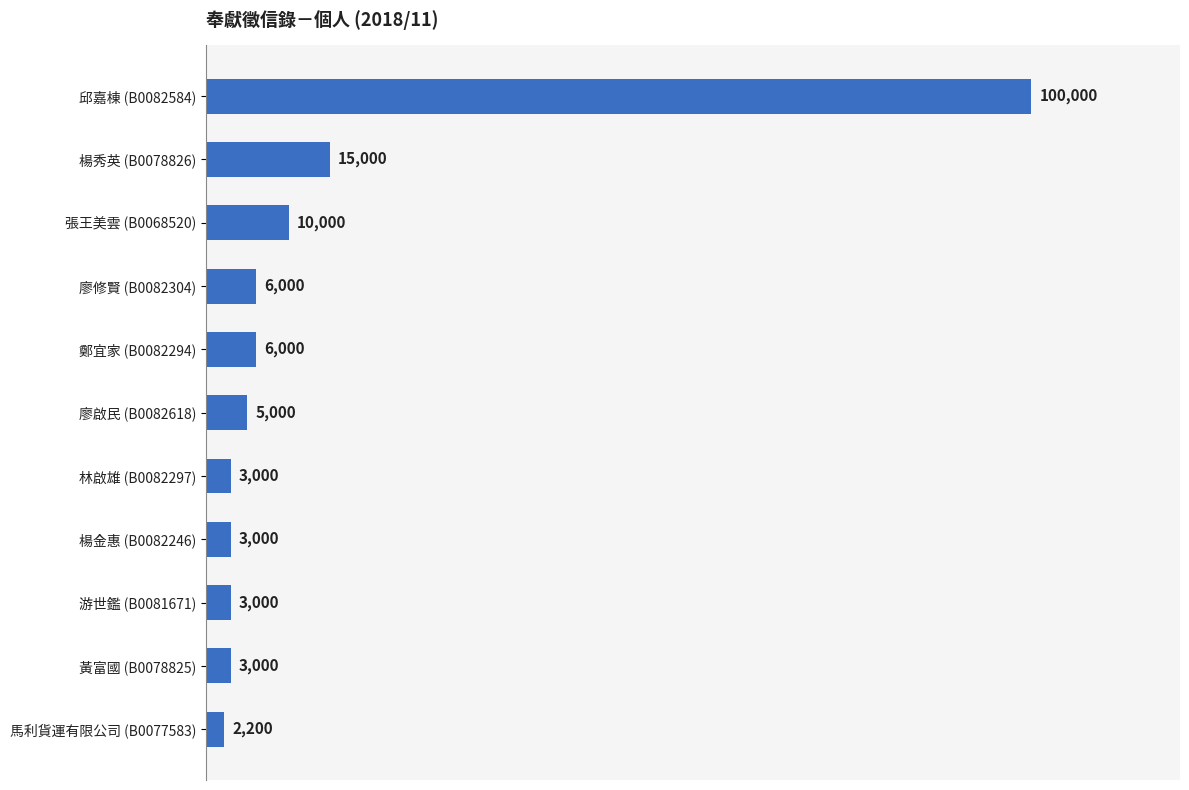

Reading bottom to top, transcribe all the data shown in this chart.

2200	3000	3000	3000	3000	5000	6000	6000	10000	15000	100000